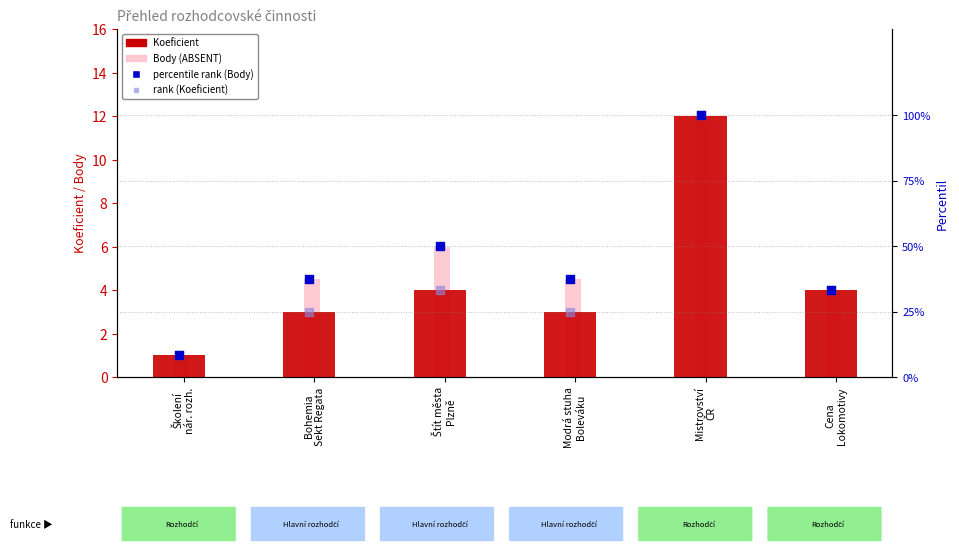

What is the total value across all series at Cena
Lokomotivy?

74.7